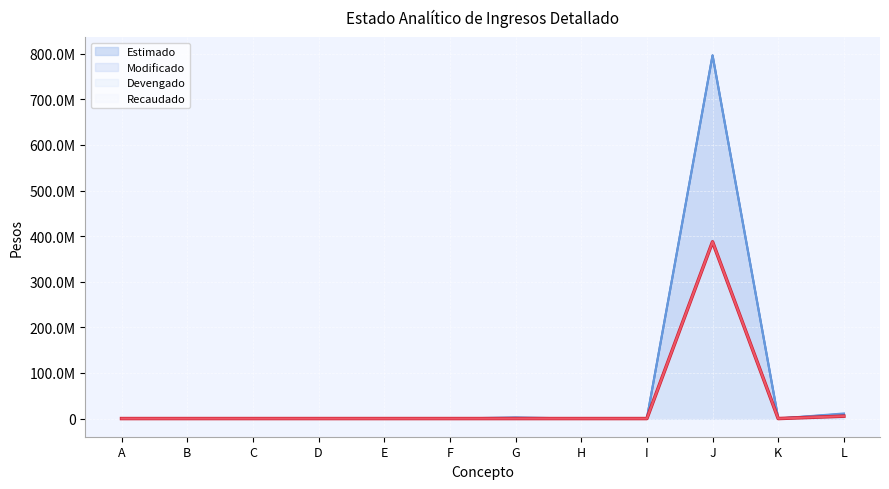

Reading left to right, extract all data points from this chart.

Estimado (line): 0.0	0.0	0.0	0.0	0.0	0.0	2357000.0	0.0	0.0	796552351.4	0.0	10036912.0
Modificado (line): 0.0	0.0	0.0	0.0	0.0	0.0	1191000.0	0.0	0.0	796552351.4	0.0	11202912.0
Devengado (line): 0.0	0.0	0.0	0.0	0.0	0.0	0.0	0.0	0.0	387662188.4	0.0	5268318.5
Recaudado (line): 0.0	0.0	0.0	0.0	0.0	0.0	0.0	0.0	0.0	387662188.4	0.0	5263968.5